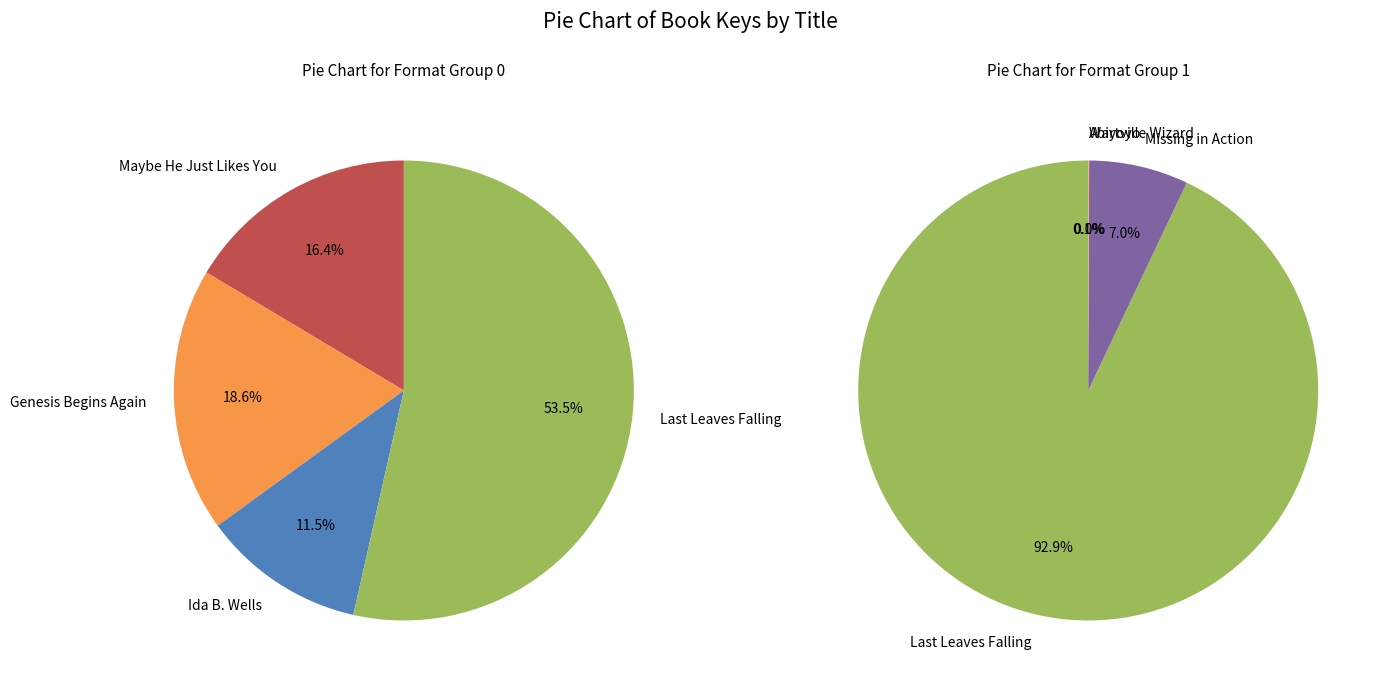

How many slices are in this pie chart?

7